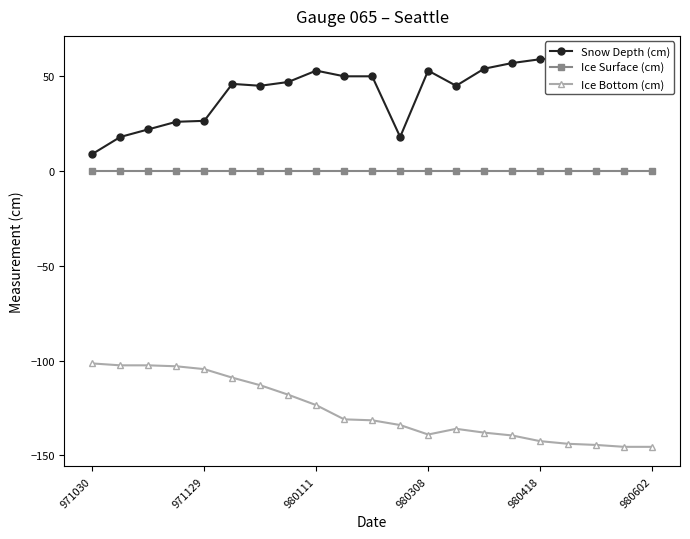

True or false: Ice Surface (cm) and Ice Bottom (cm) intersect in this chart.

False